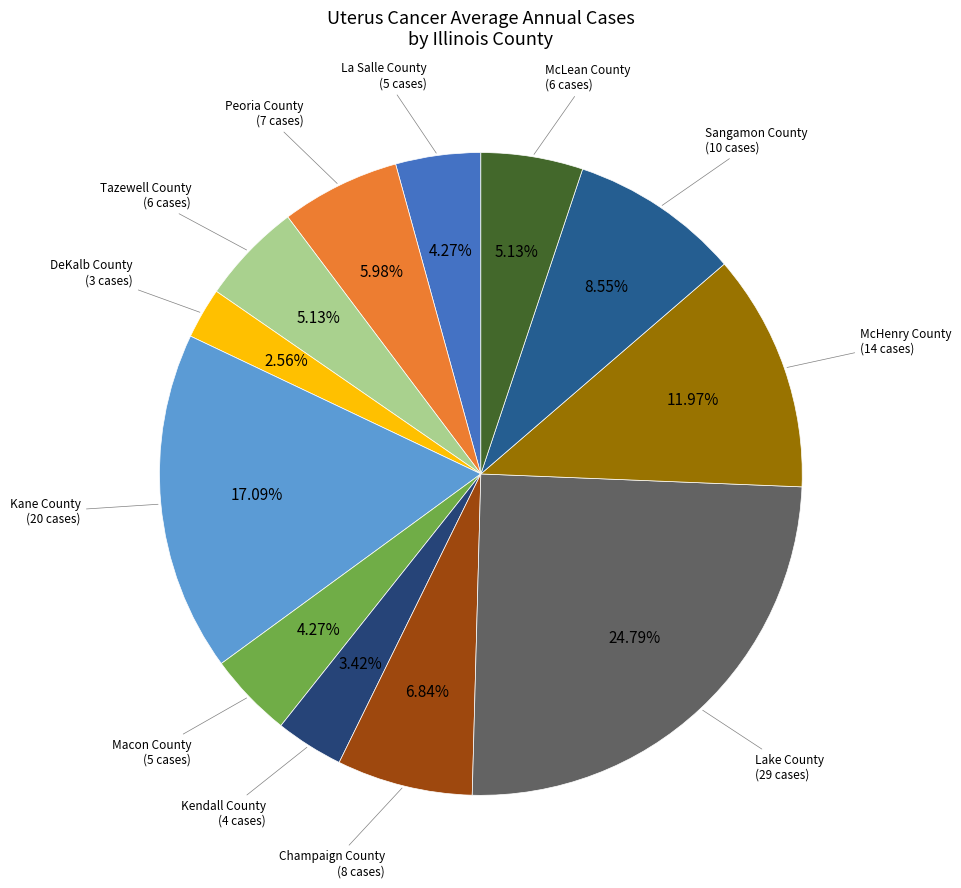

How many slices are in this pie chart?

12